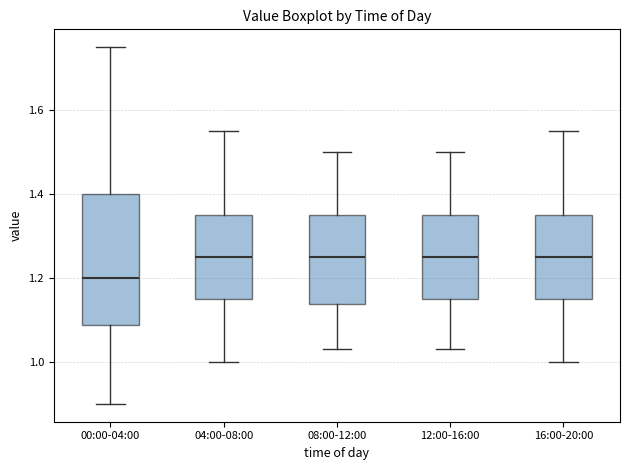

Reading left to right, read every box against the y-axis: the position of its median line, the range the box covers, and the ends of its whiskers. The values are not printed on the chart, so give them approximately, as read against the axis.

00:00-04:00: median 1.20, box 1.08 to 1.40, whiskers 0.90 to 1.76
04:00-08:00: median 1.26, box 1.16 to 1.36, whiskers 1.00 to 1.56
08:00-12:00: median 1.26, box 1.14 to 1.36, whiskers 1.04 to 1.50
12:00-16:00: median 1.26, box 1.16 to 1.36, whiskers 1.04 to 1.50
16:00-20:00: median 1.26, box 1.16 to 1.36, whiskers 1.00 to 1.56